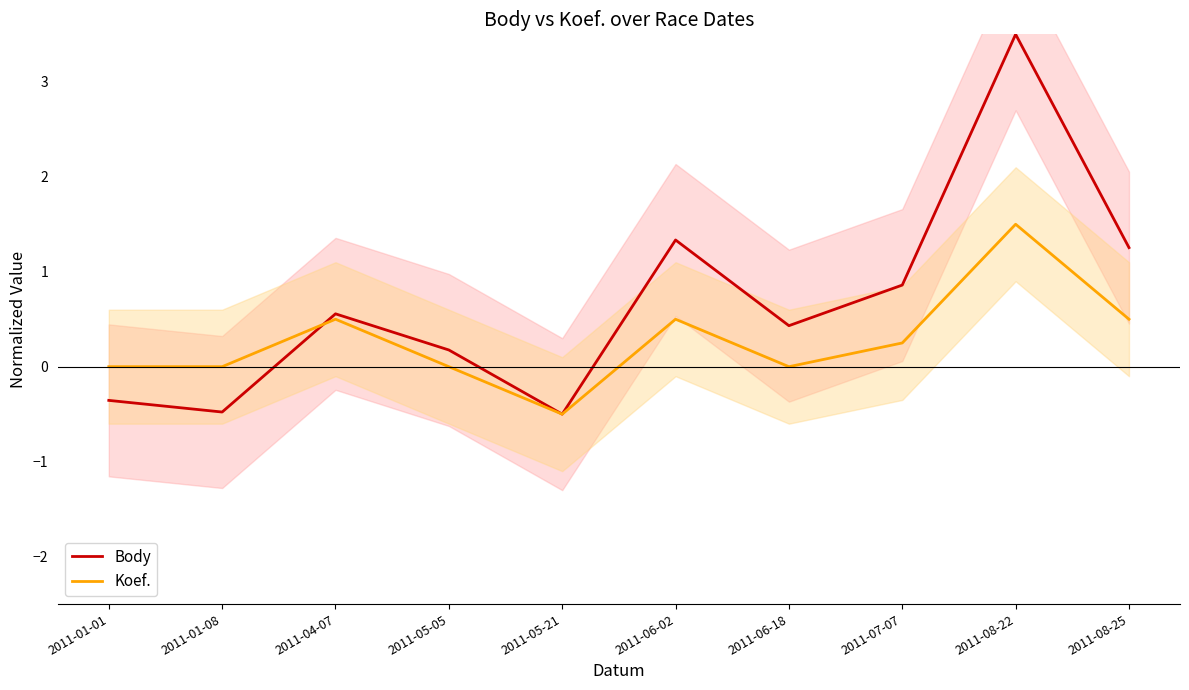

What is the difference between the maximum and minimum values in the Body series?

4.0